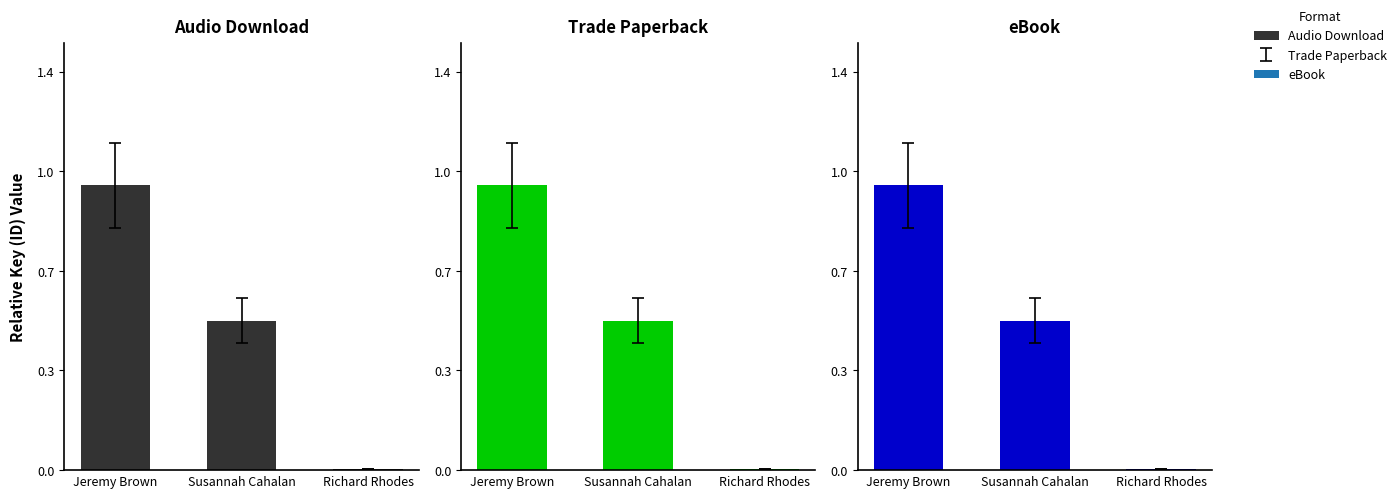

Reading right to left, list all the values displayed in this chart.

Audio Download: 0.0	0.5	1.0
Trade Paperback: 0.0	0.5	1.0
eBook: 0.0	0.5	1.0